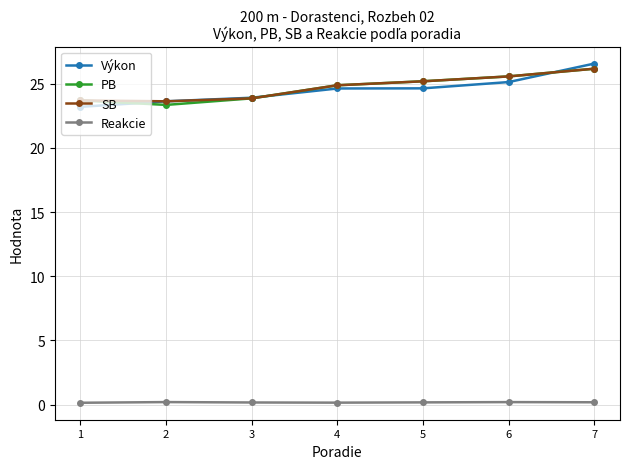

True or false: Reakcie has a value of 0.2 at 7.

True